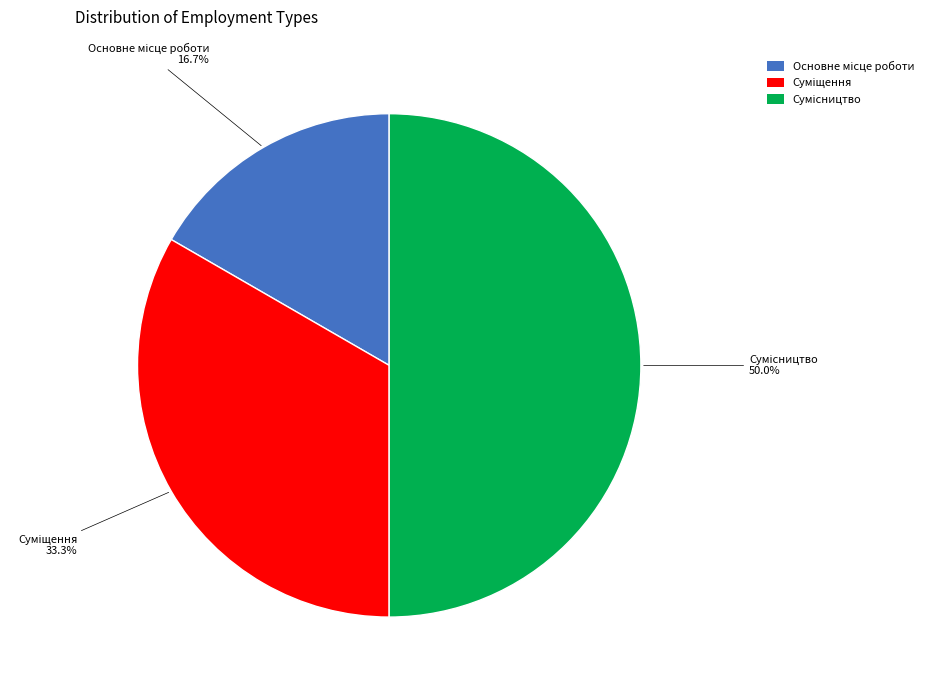

What is the ratio of the value at Сумісництво to the value at Основне місце роботи?

3.0